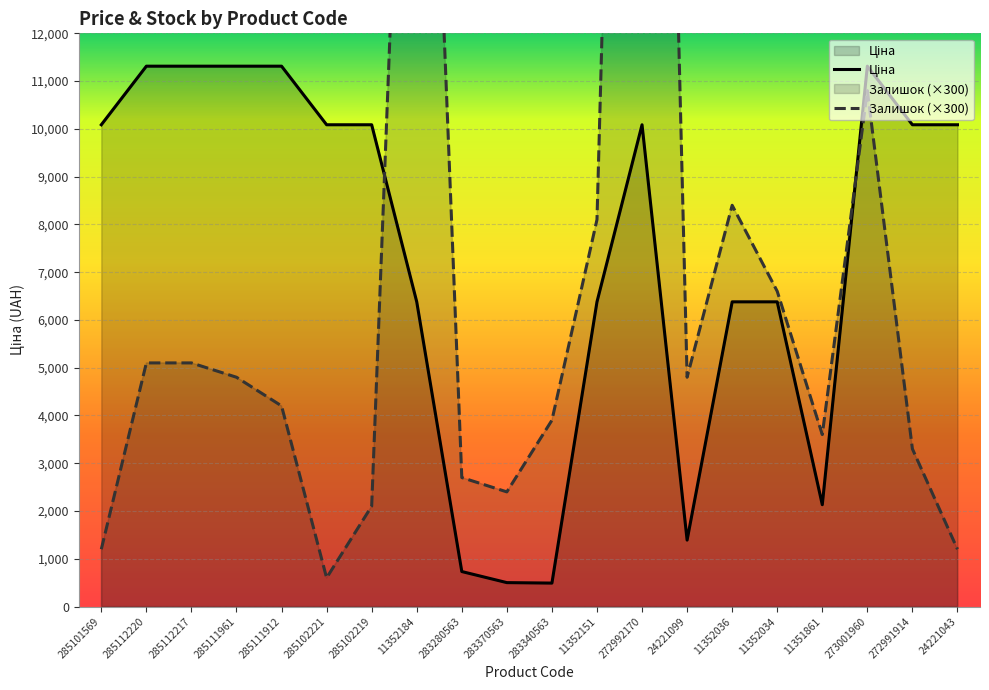

How many lines are shown in the chart?

2